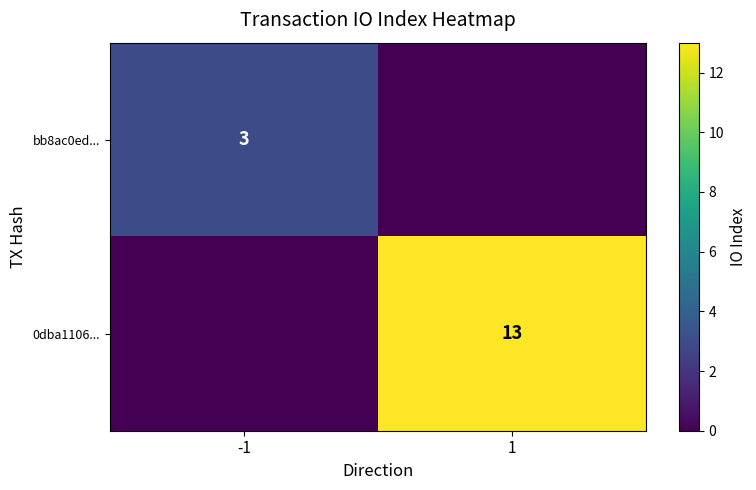

True or false: 0dba1106... has a value of 21 at 1.

False